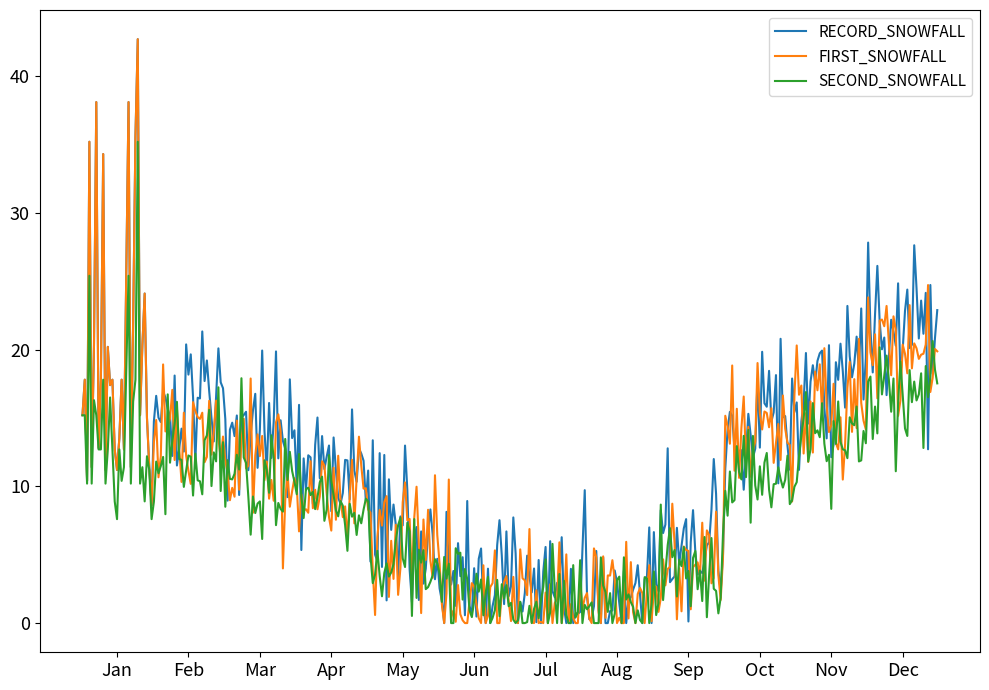

List the series in order of their peak value, lowest first.

SECOND_SNOWFALL, RECORD_SNOWFALL, FIRST_SNOWFALL